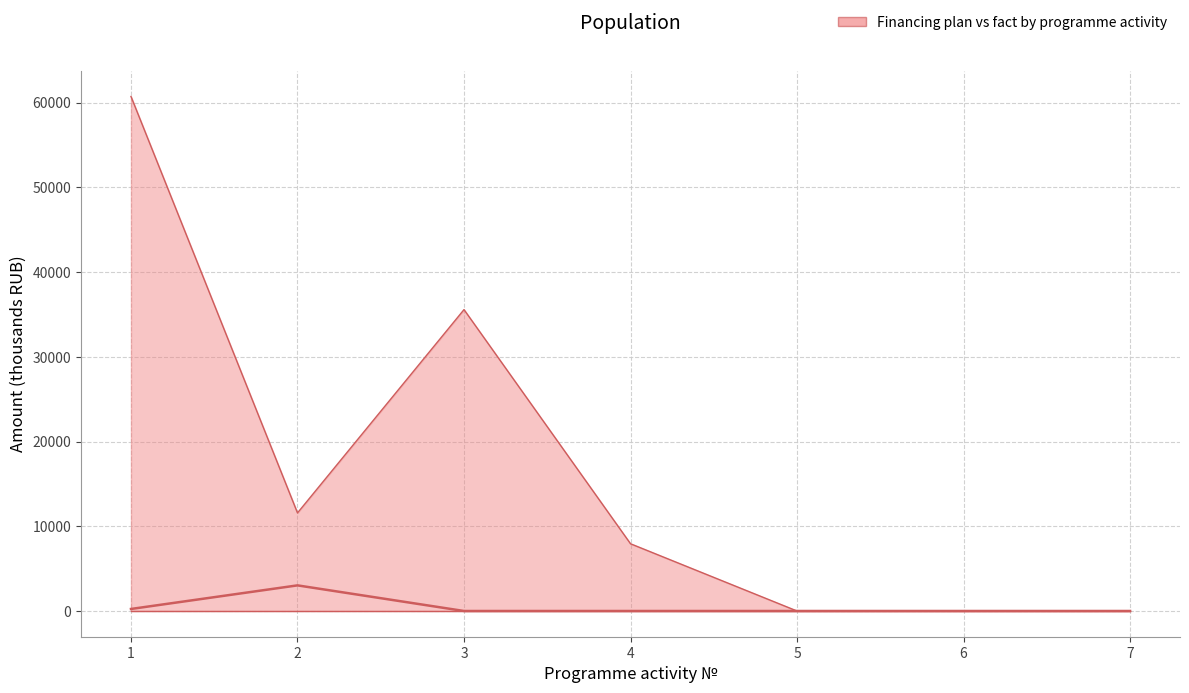

Does the chart have visible grid lines?

Yes